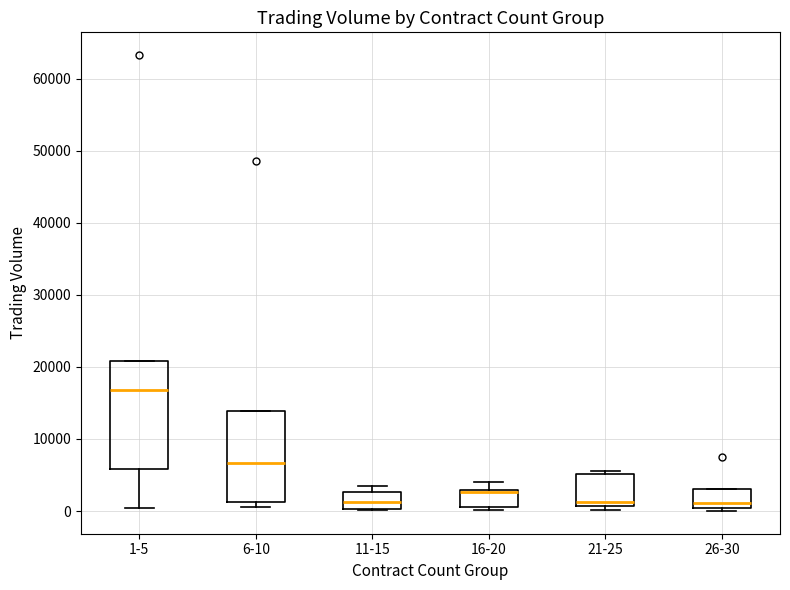

Where does the upper whisker of the box for 16-20 end on the y-axis? The values are not printed on the chart, so give them approximately, as read against the axis.

4000